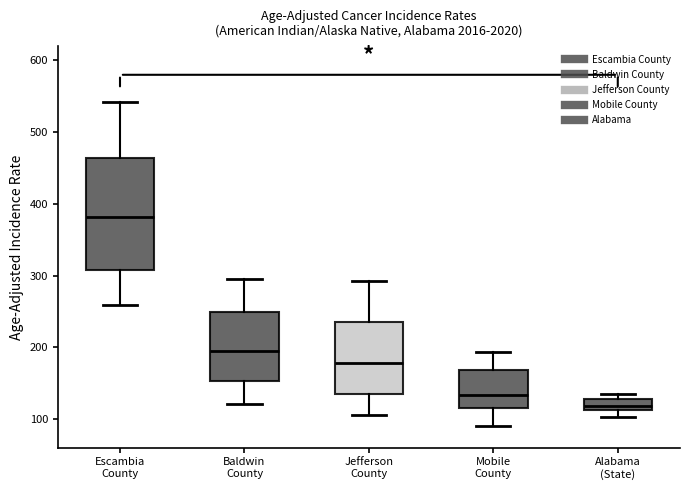

Which box's median line is the lowest?

Alabama (State)